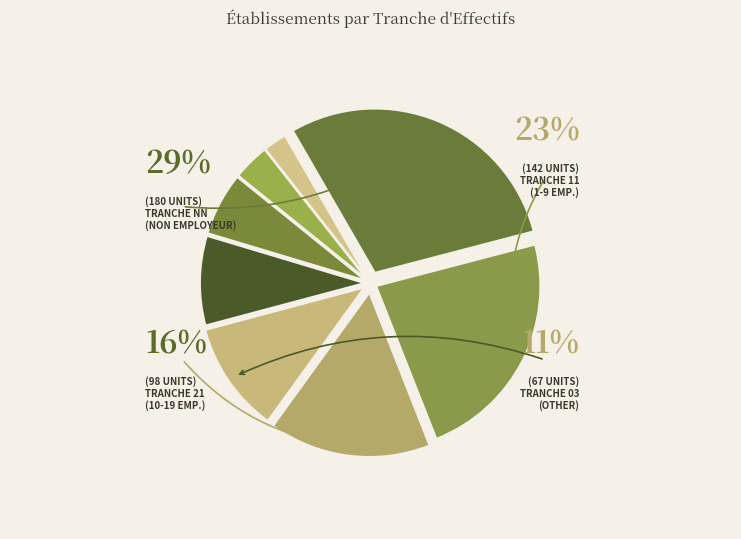

Is there any slice that represents more than half of the pie?

No